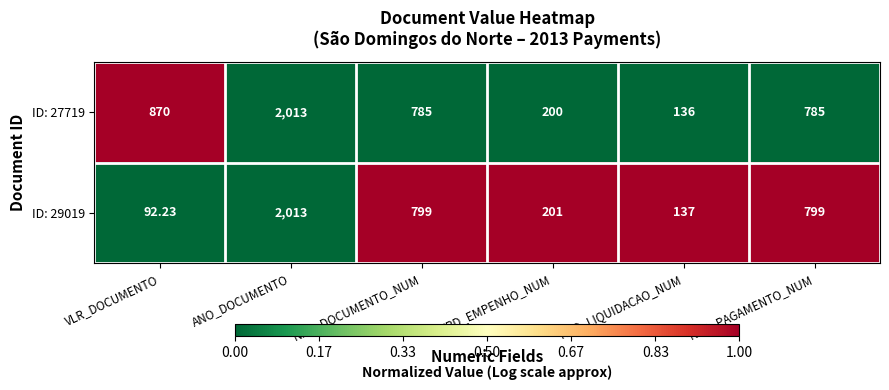

Which label corresponds to the smallest value in the chart?

VLR_DOCUMENTO